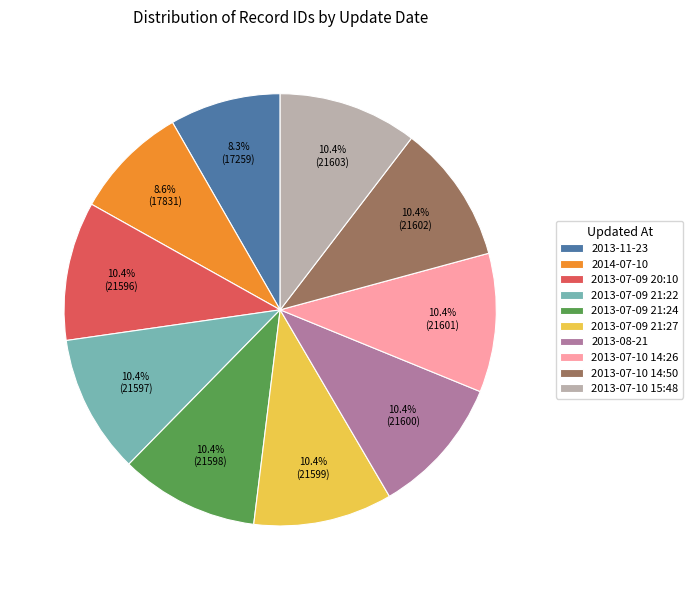

Is there any slice that represents more than half of the pie?

No